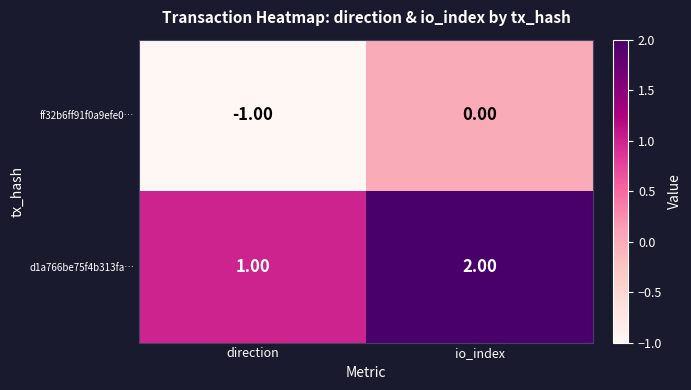

List the series in order of their peak value, lowest first.

ff32b6ff91f0a9efe0…, d1a766be75f4b313fa…